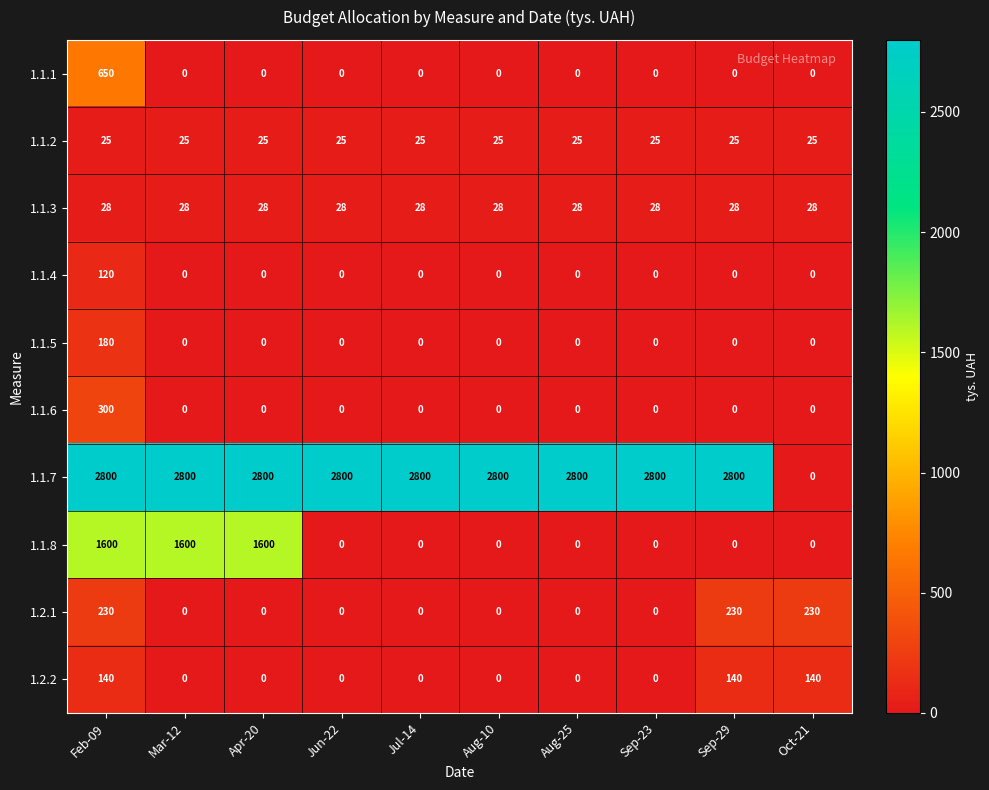

What is the spread (max minus min) of values at Mar-12?

2800